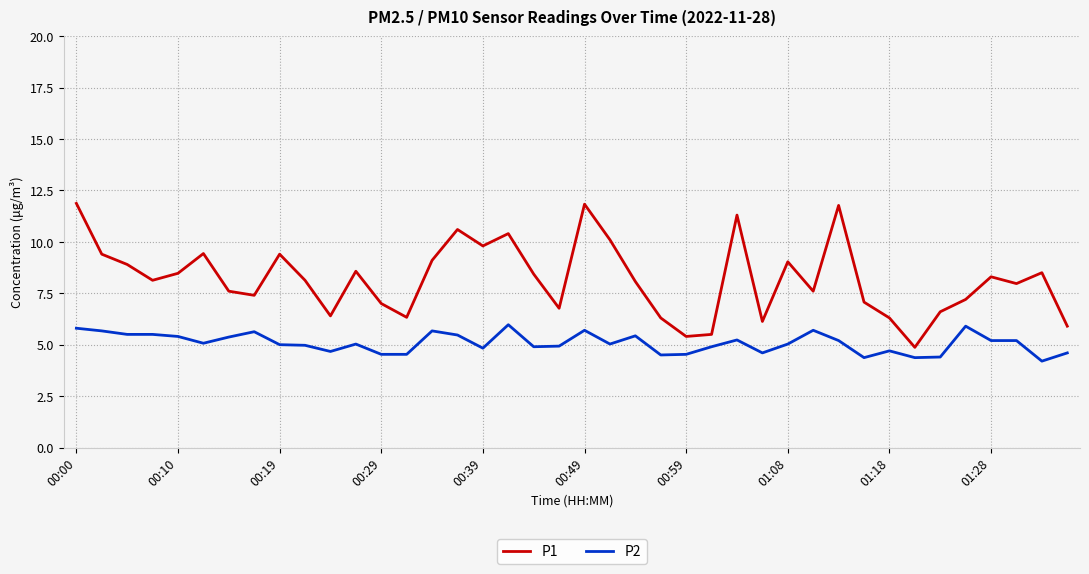

Which series has the largest total across all categories?

P1